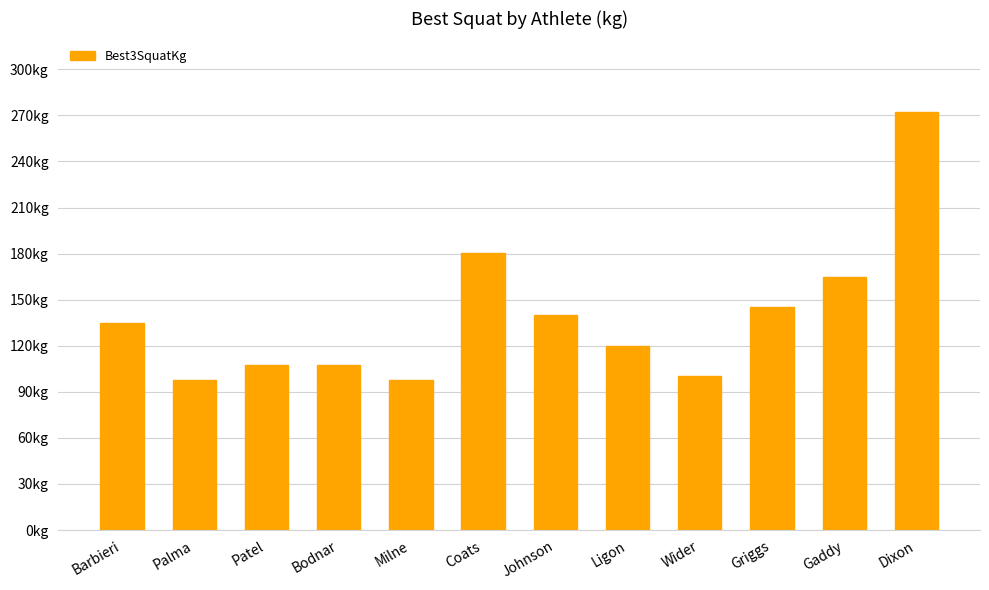

Are the bars horizontal?

No